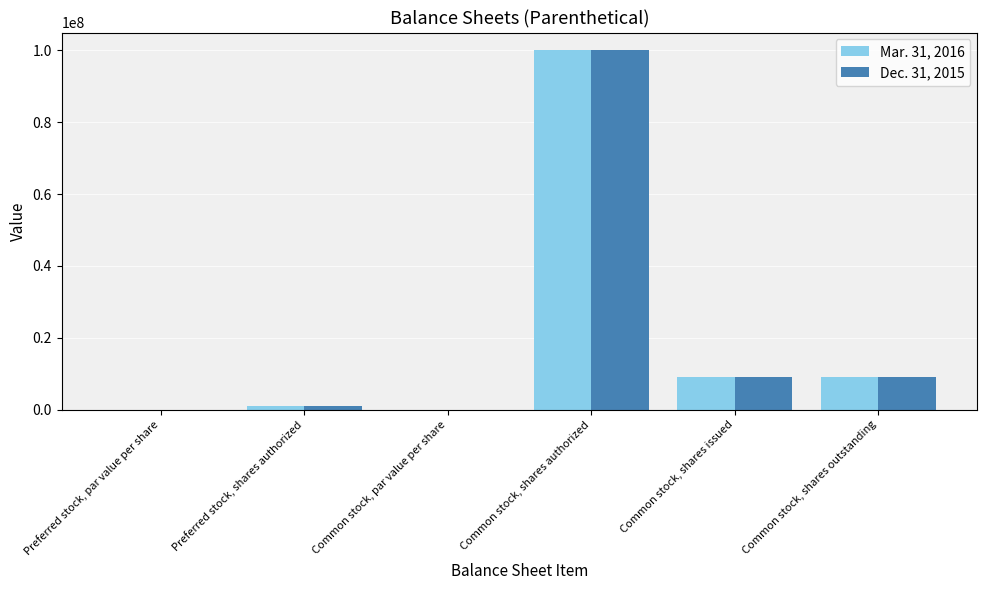

Is it true that Dec. 31, 2015 equals 2616894.1 at Common stock, shares outstanding?

False